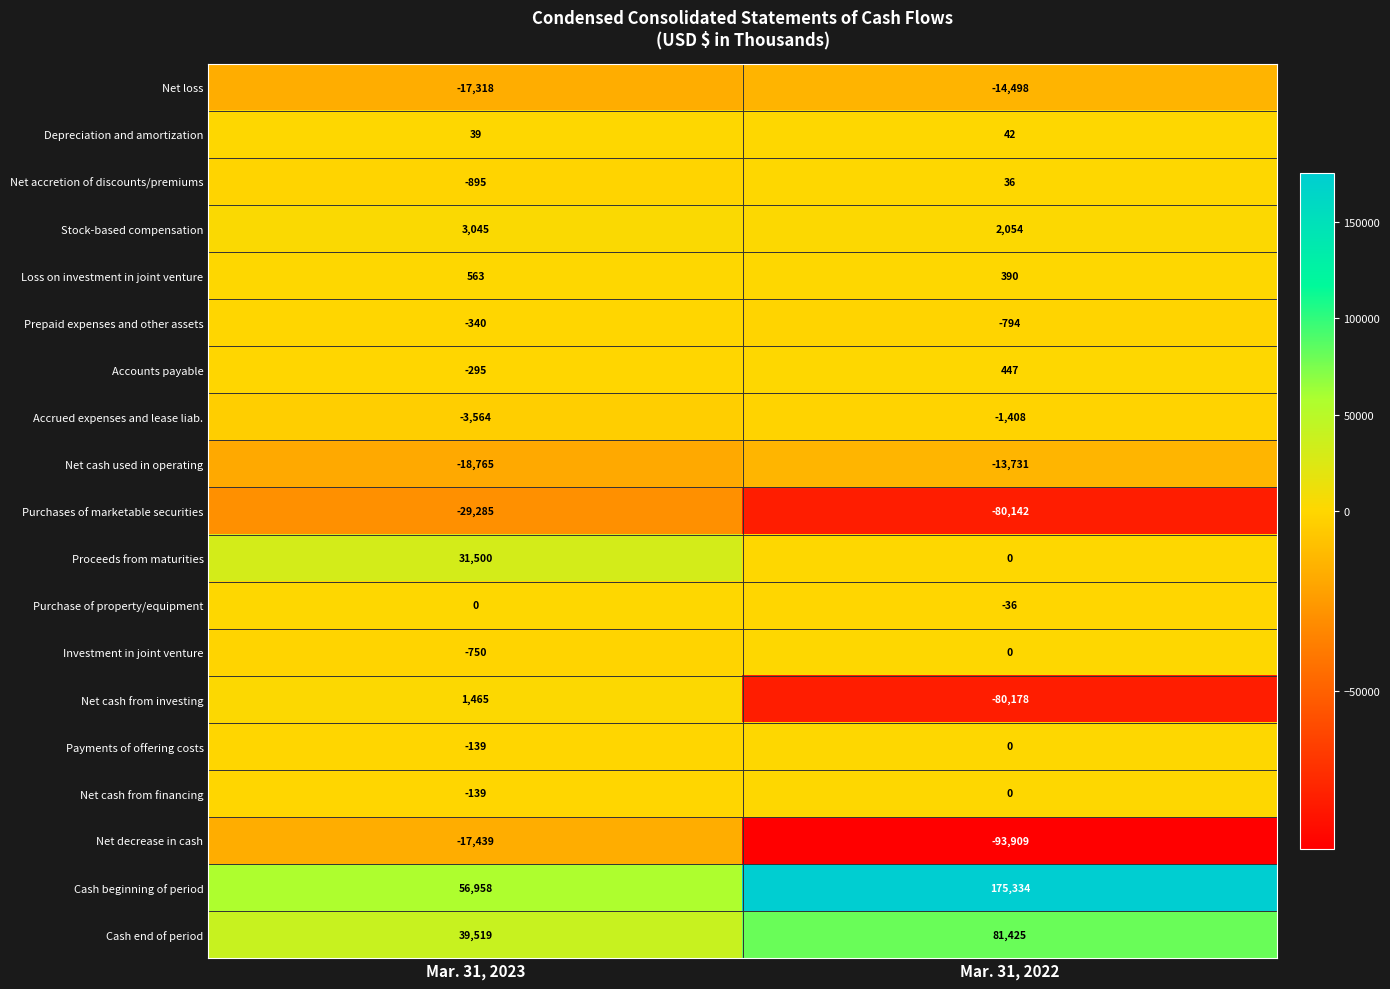

Count the number of data series in this chart.

19